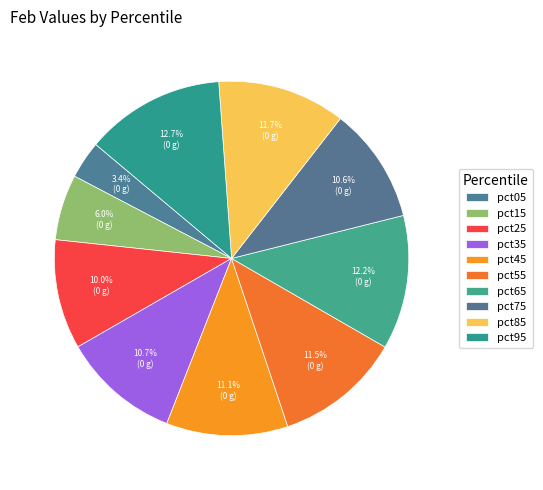

What is the change in value from pct65 to pct75?

-0.1